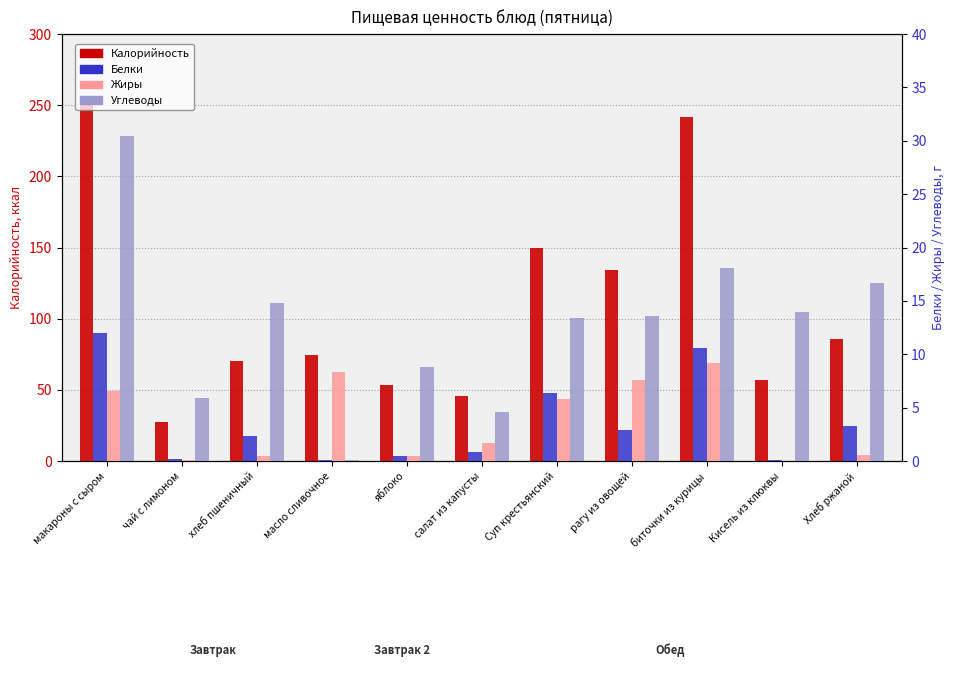

The Калорийность series shows 252.8 at макароны с сыром. True or false?

True